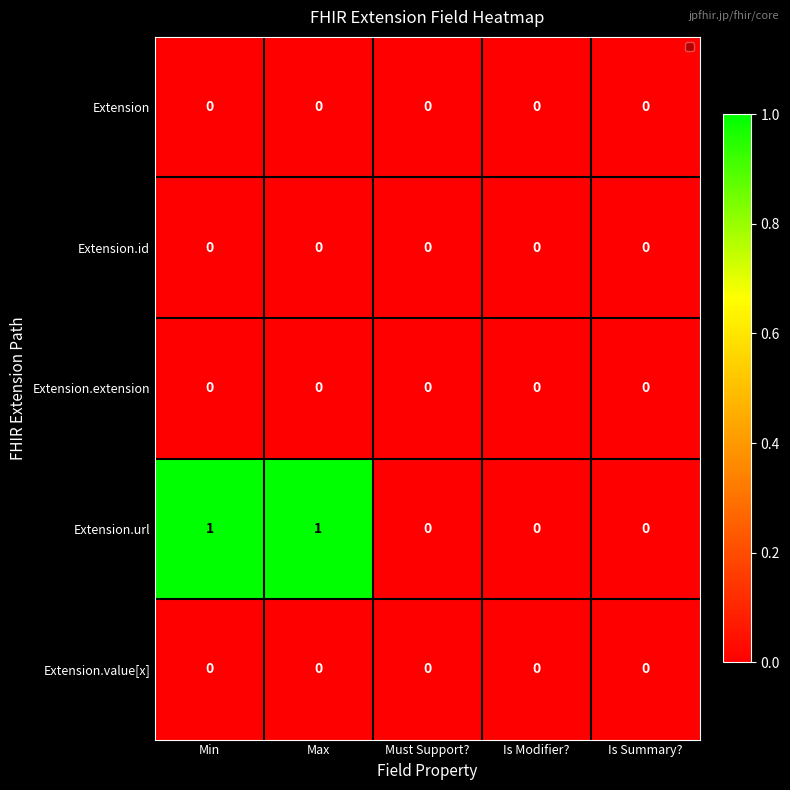

Count the Extension.url values in the range 0 to 1.

5